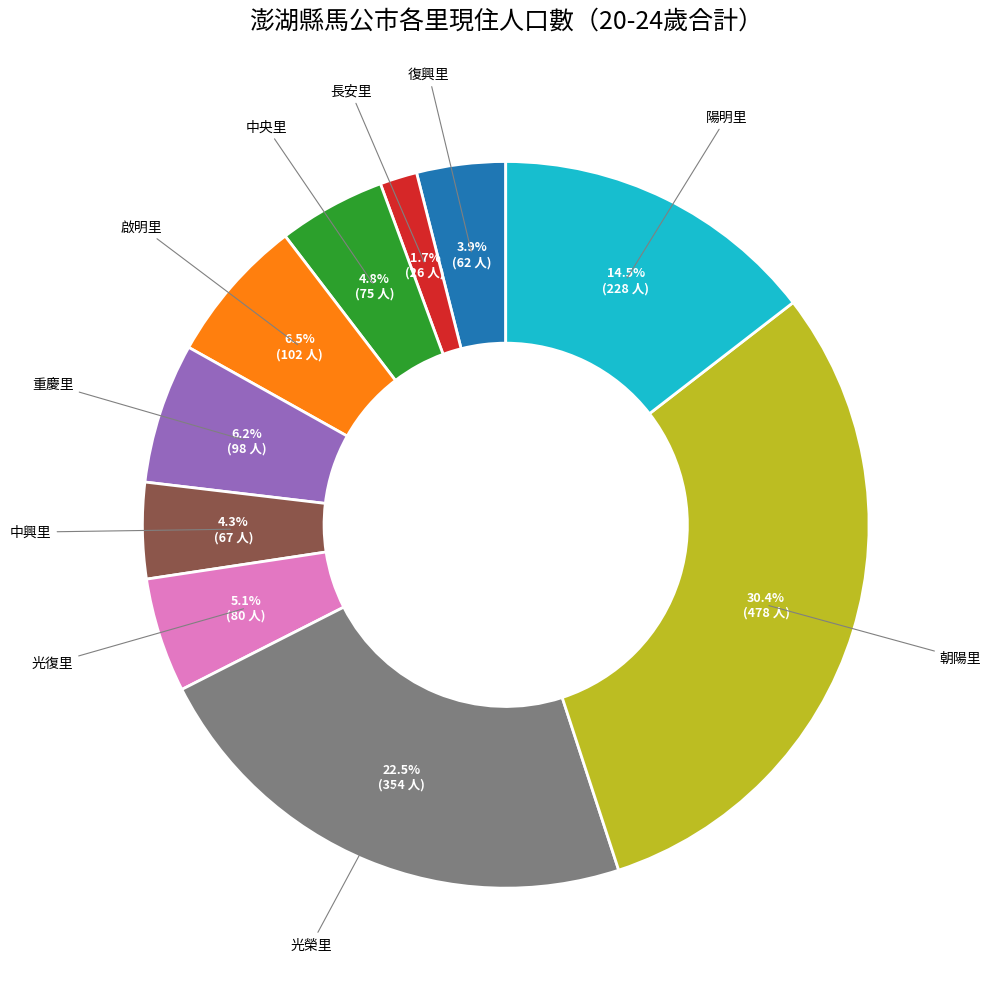

Does any single category account for the majority?

No